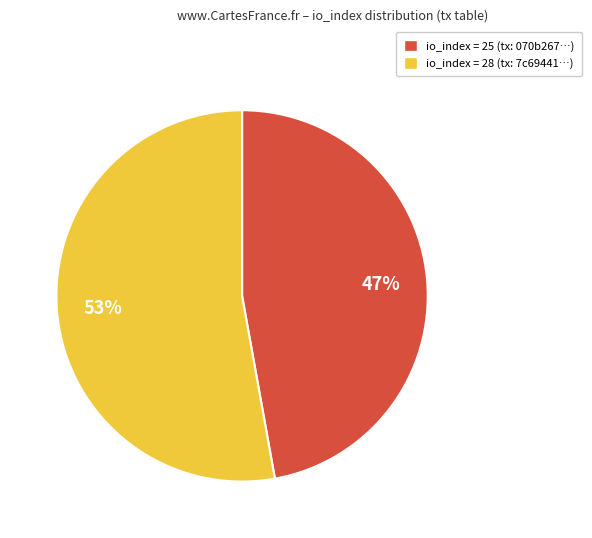

Is there any slice that represents more than half of the pie?

Yes